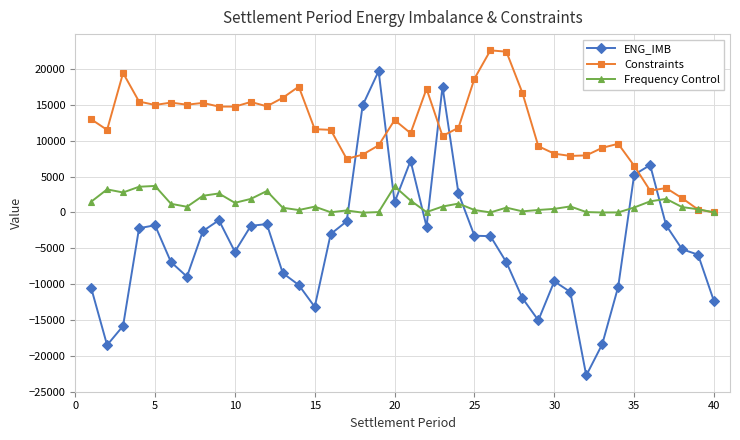

Rank the series by their average value, from highest to lowest.

Constraints, Frequency Control, ENG_IMB